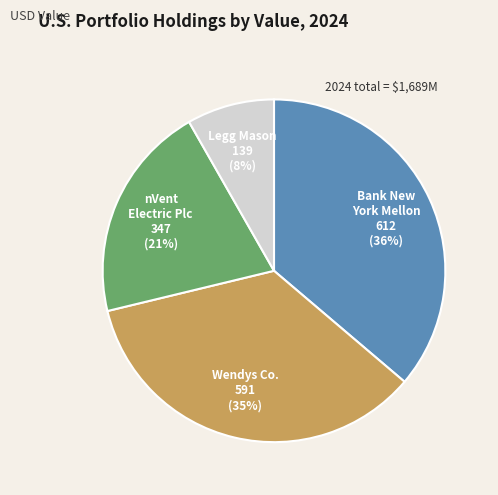

To the nearest percent, what is the difference between the largest and smallest slice percentages?

28%